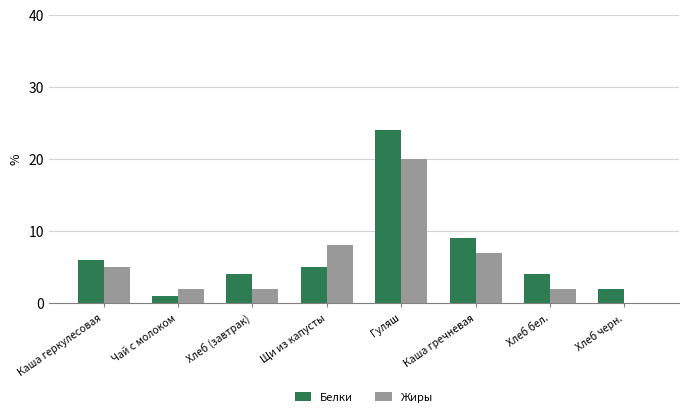

The Жиры series shows 2 at Хлеб (завтрак). True or false?

True